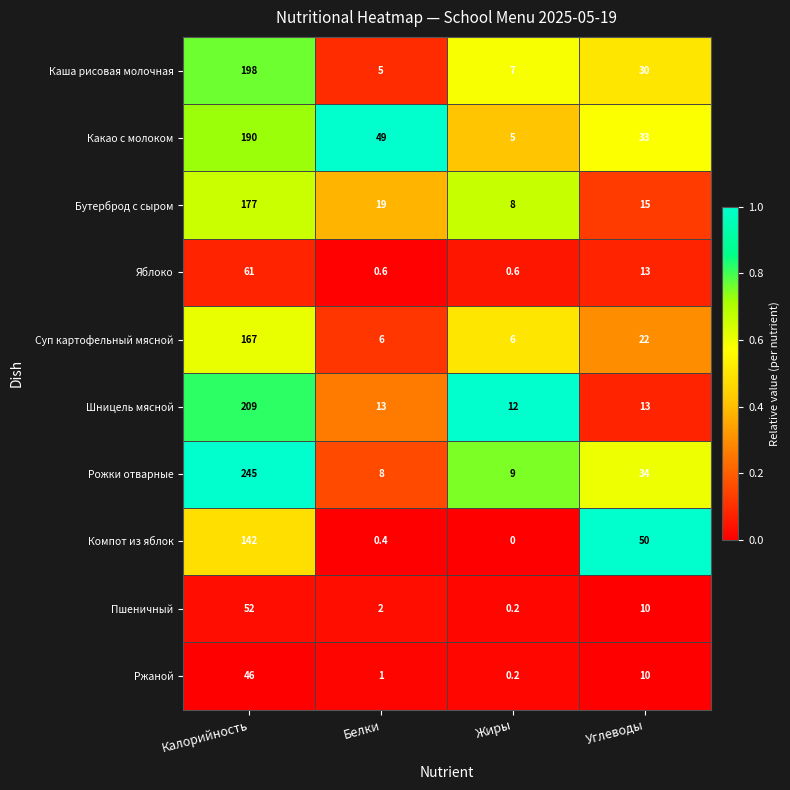

At how many categories does at least one series exceed 0?

4